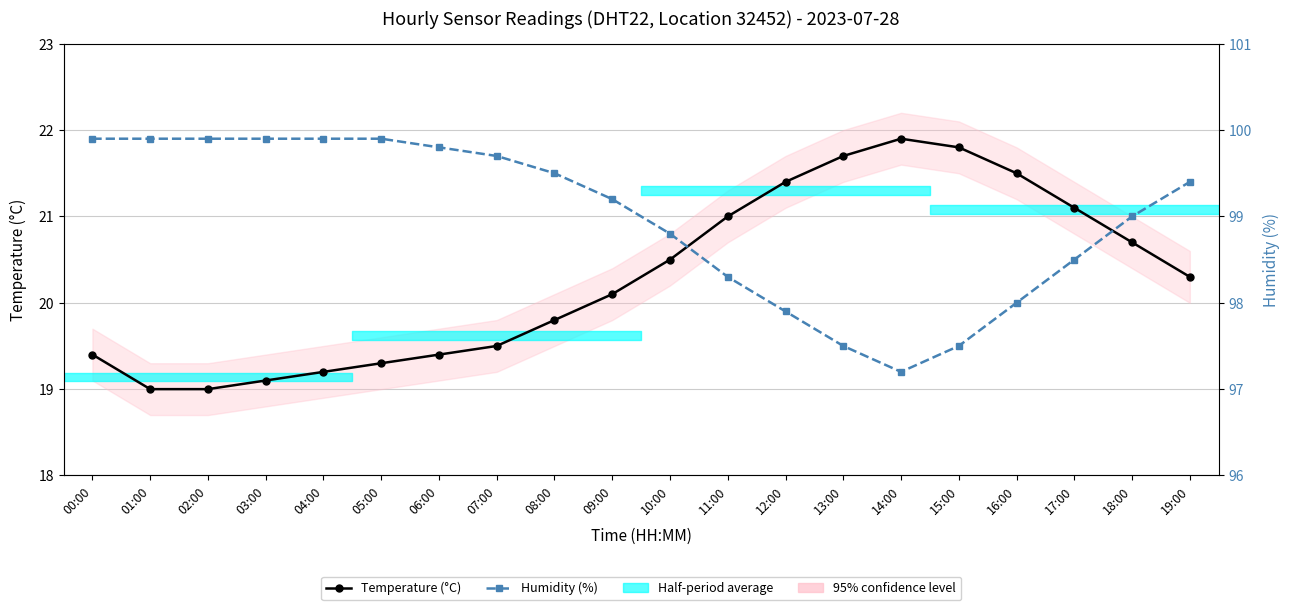

What is the average value of the Temperature (°C) series?

20.3